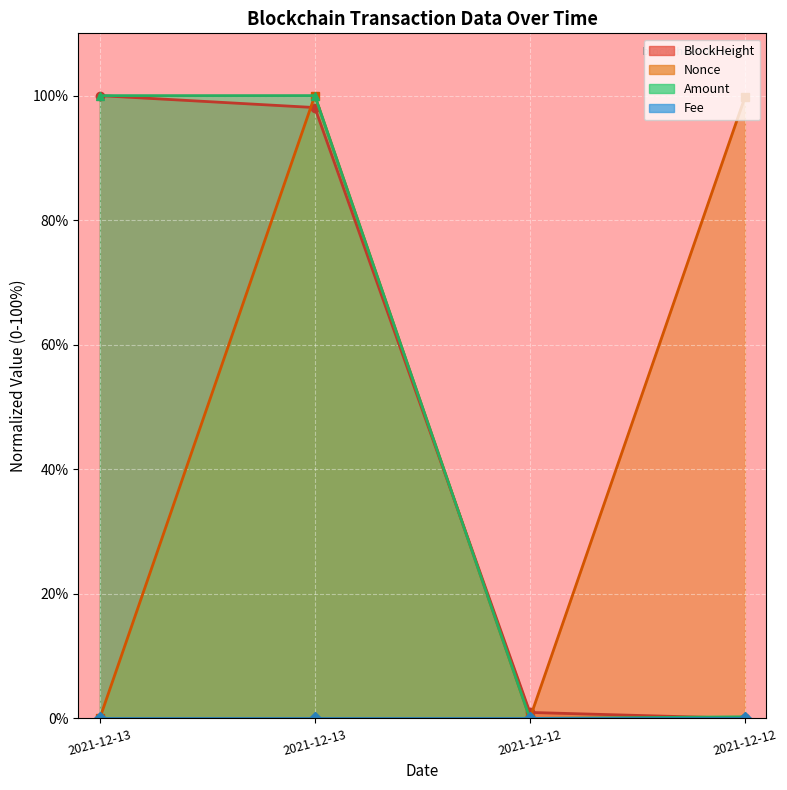

How many intersections are there between BlockHeight and Nonce?

3